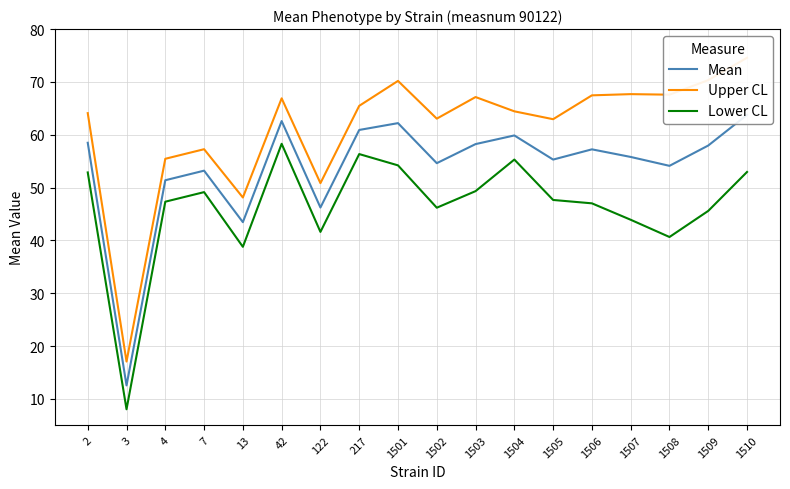

What is the total value across all series at 7?

159.6